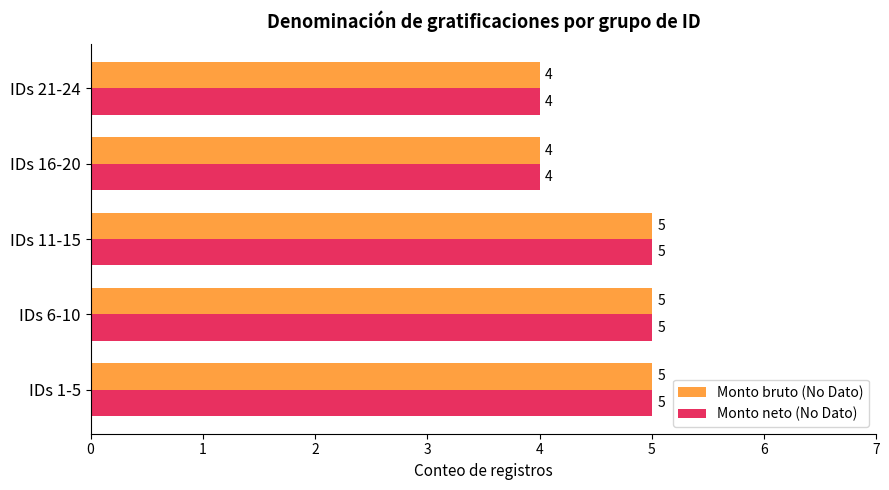

What is the approximate value of Monto bruto (No Dato) at IDs 16-20?

4